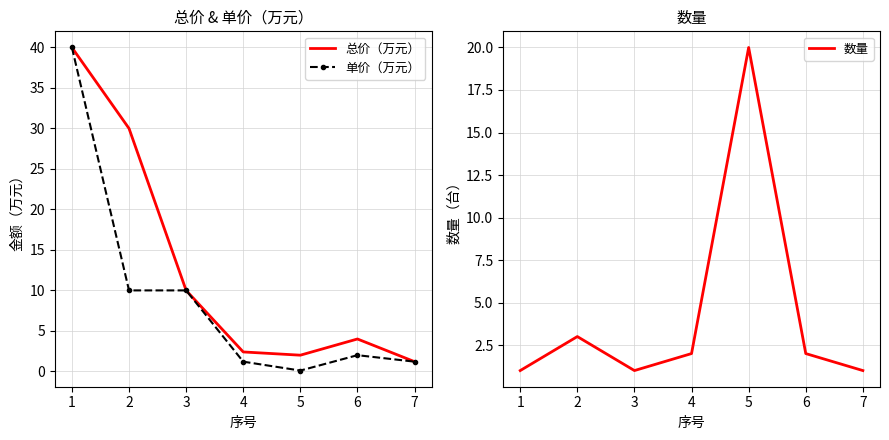

At which label does 总价（万元） reach its peak?

1